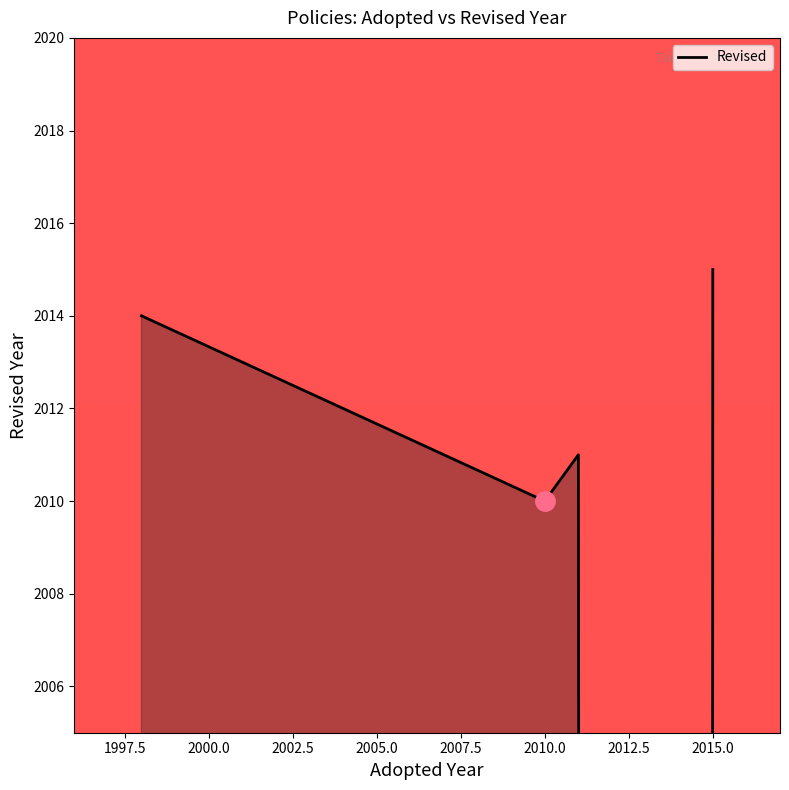

What is the approximate value at 2015.0, to the nearest 100?

2000